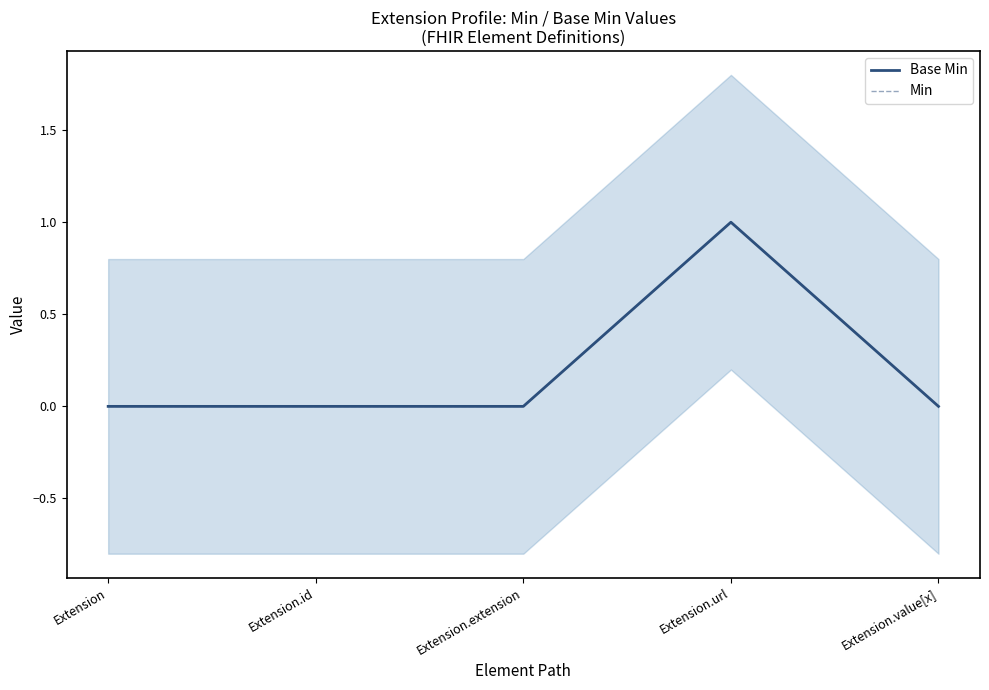

Which series has the widest spread of values?

Base Min